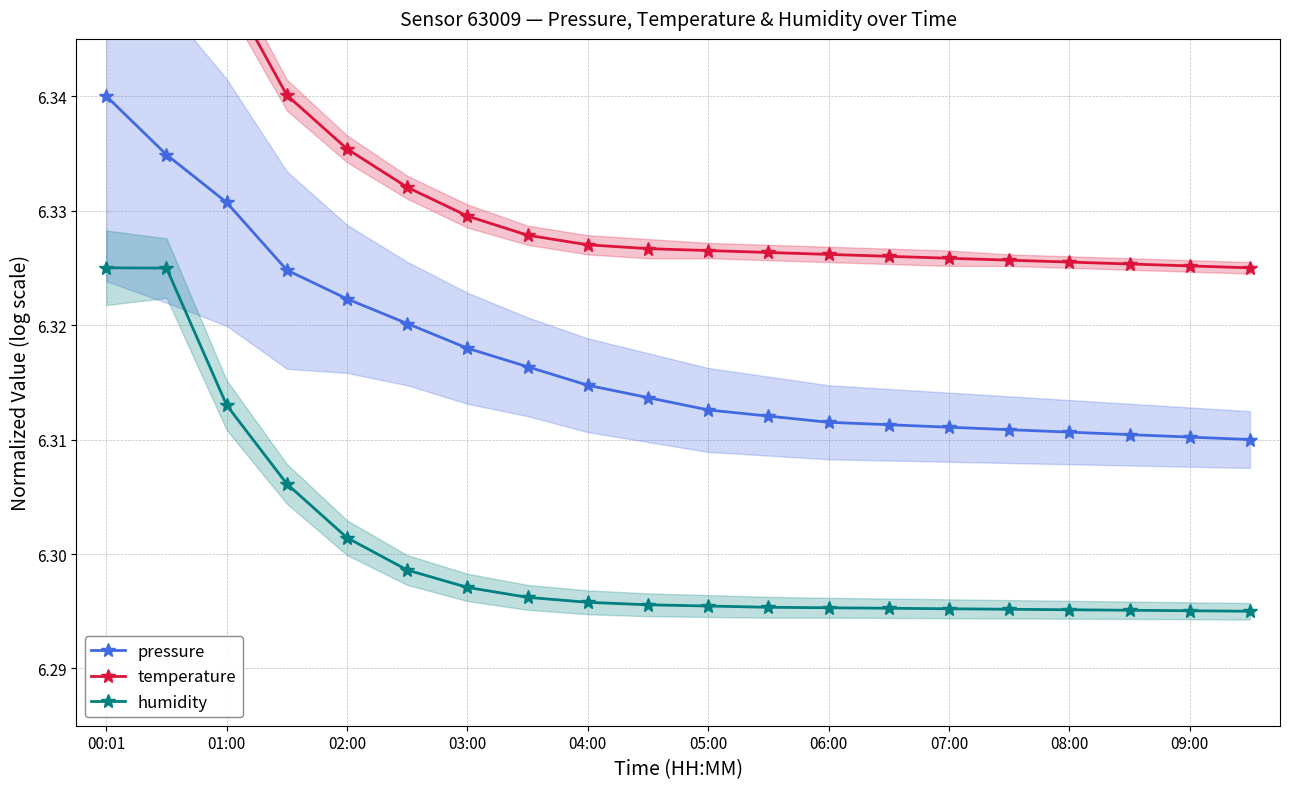

The humidity series shows 3.0 at 13. True or false?

False